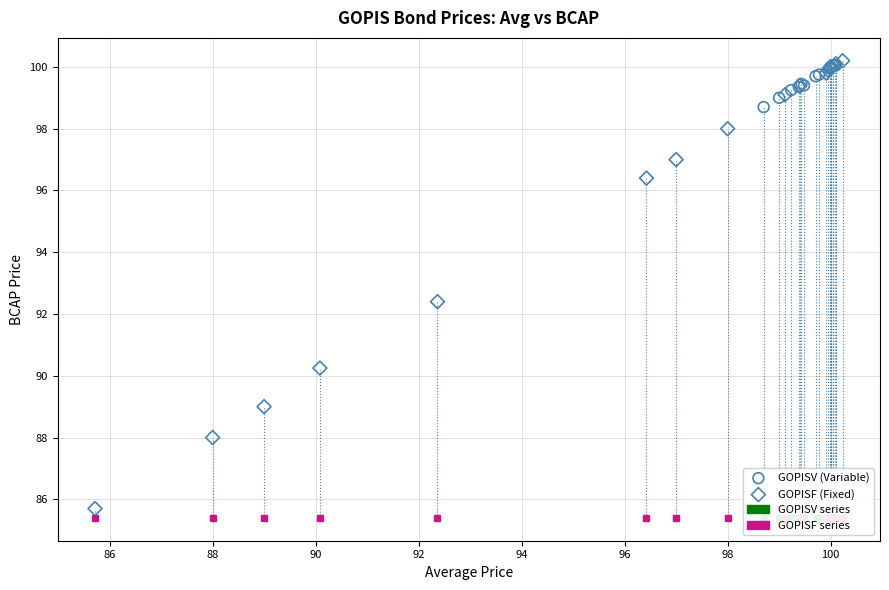

Which series contains the lowest Y value?

GOPISF (Fixed)